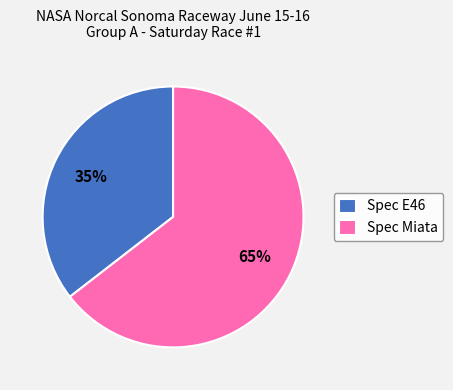

How many segments does this pie chart have?

2